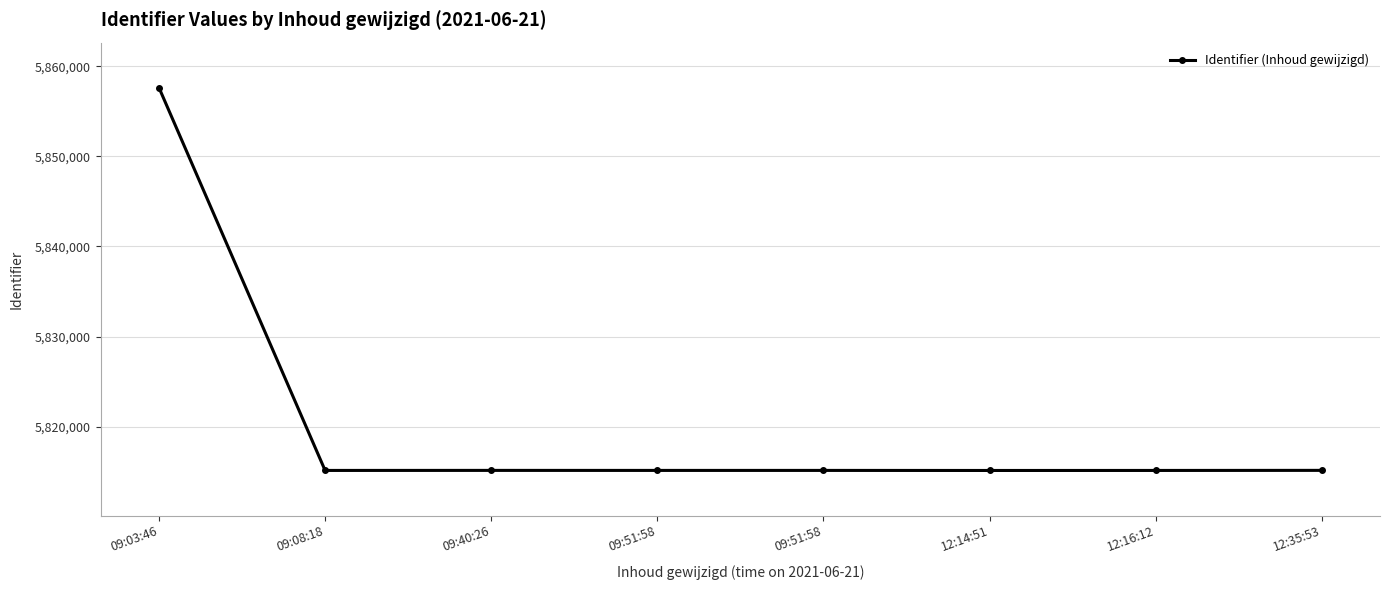

Is this an area chart (filled region under the line)?

No